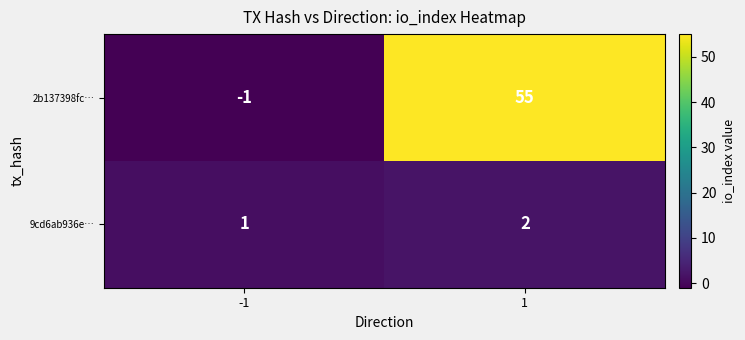

Which series has the widest spread of values?

2b137398fc…